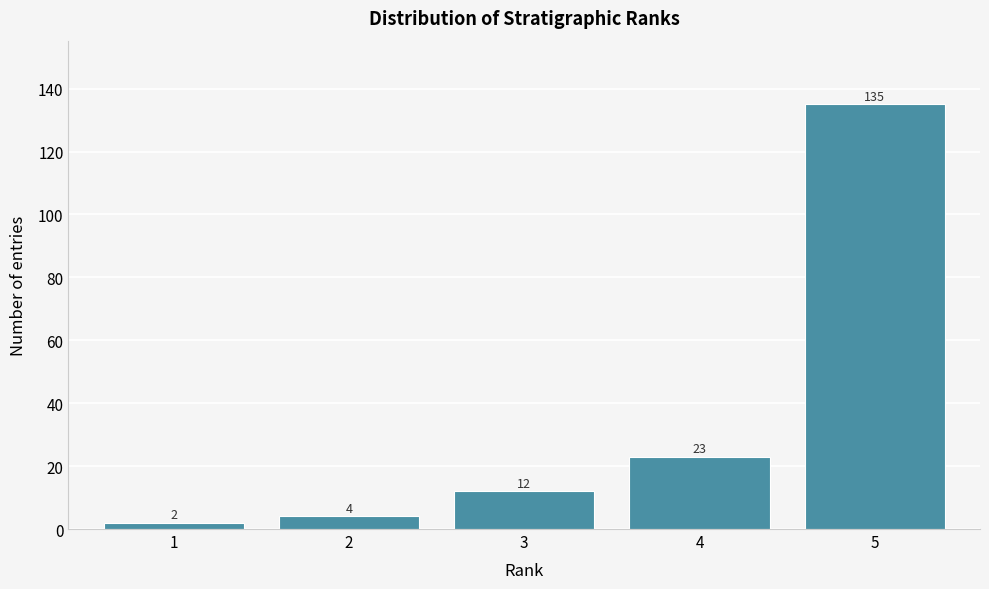

Reading left to right, transcribe all the data shown in this chart.

1=2	2=4	3=12	4=23	5=135